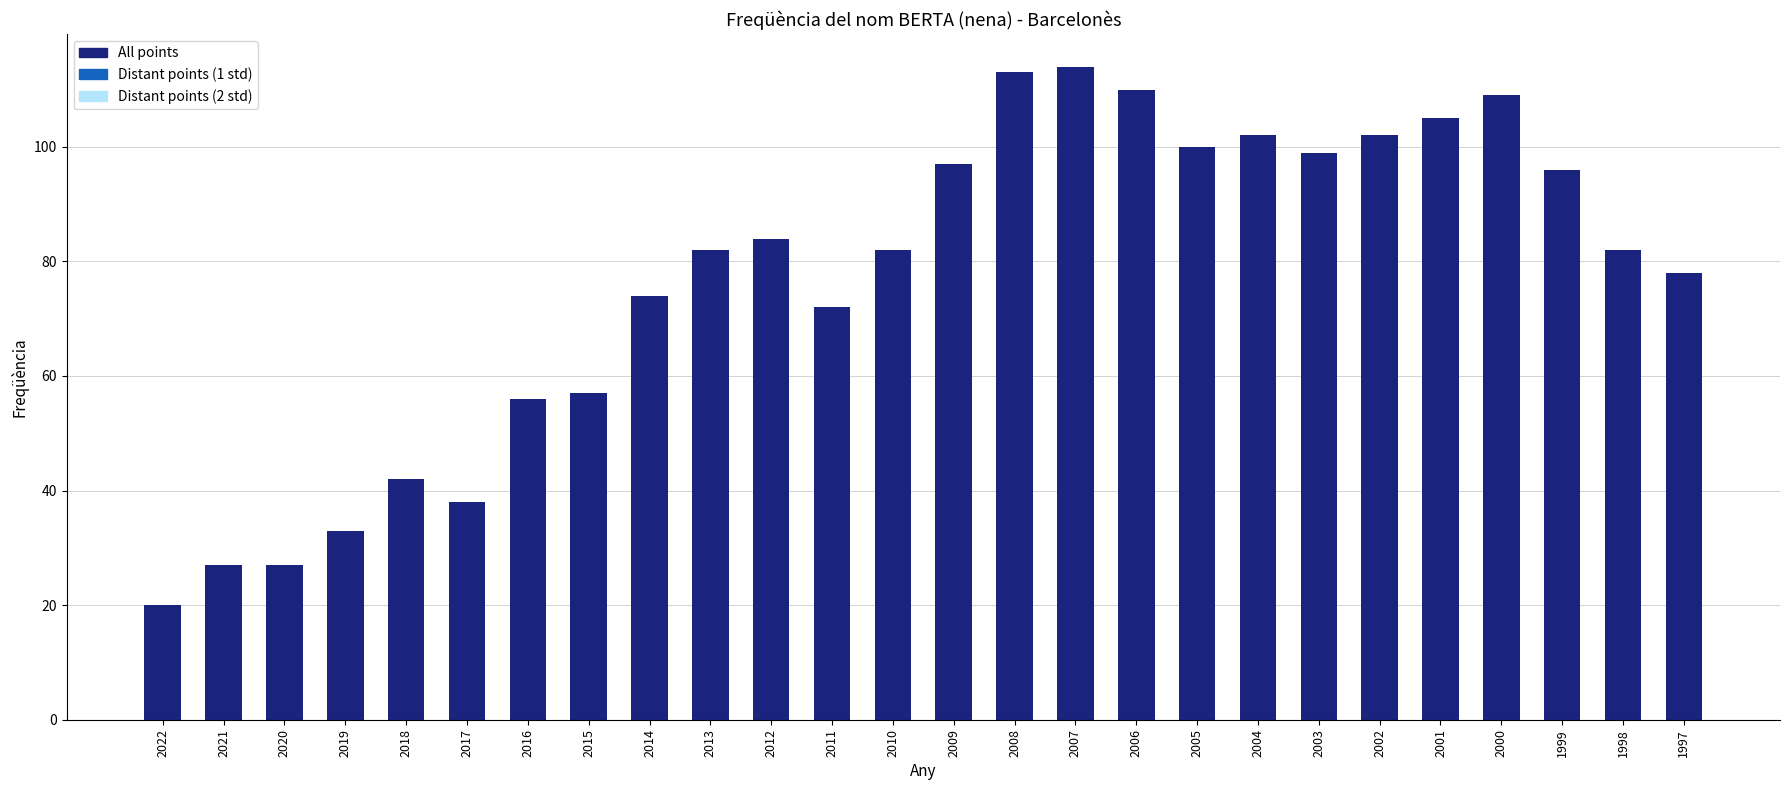

What value does the data have at 2003?

99